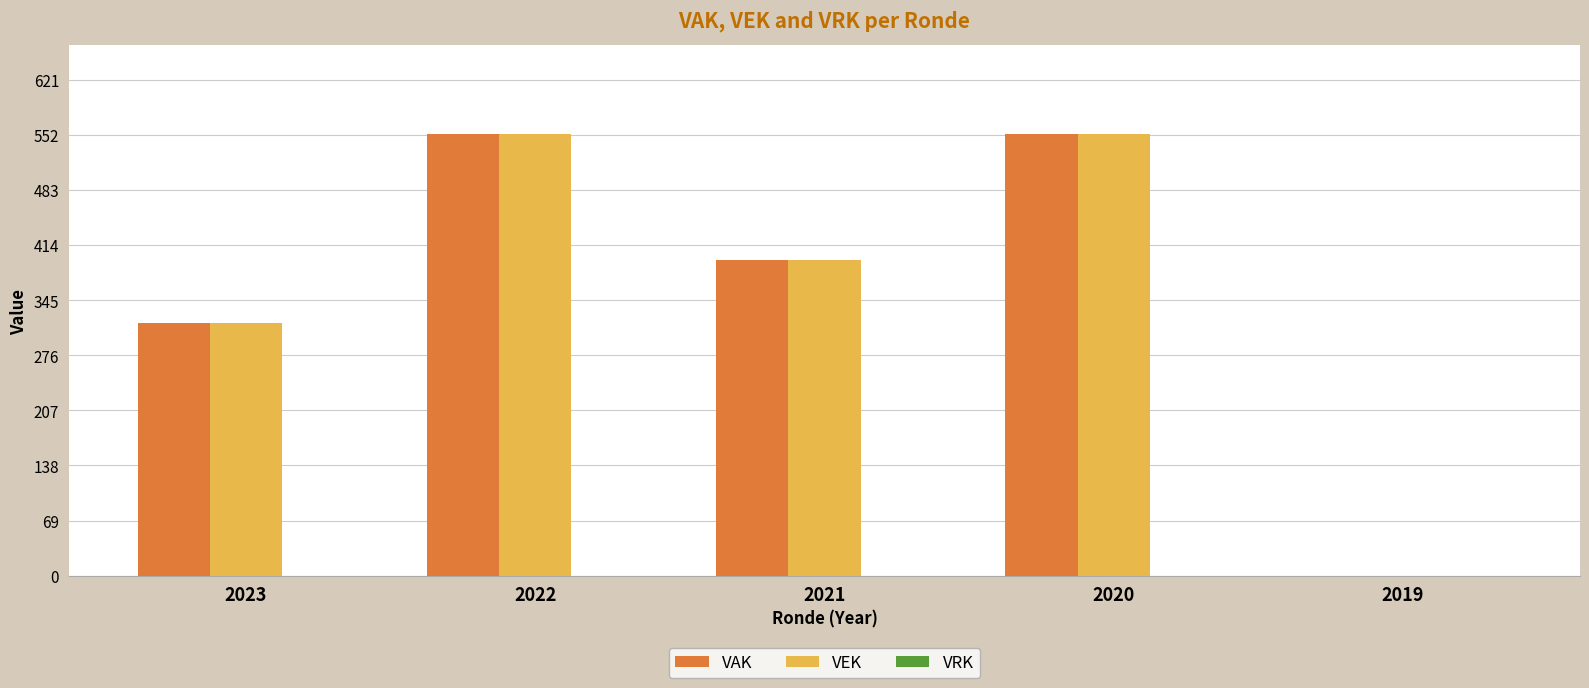

How many distinct data groups are displayed?

2